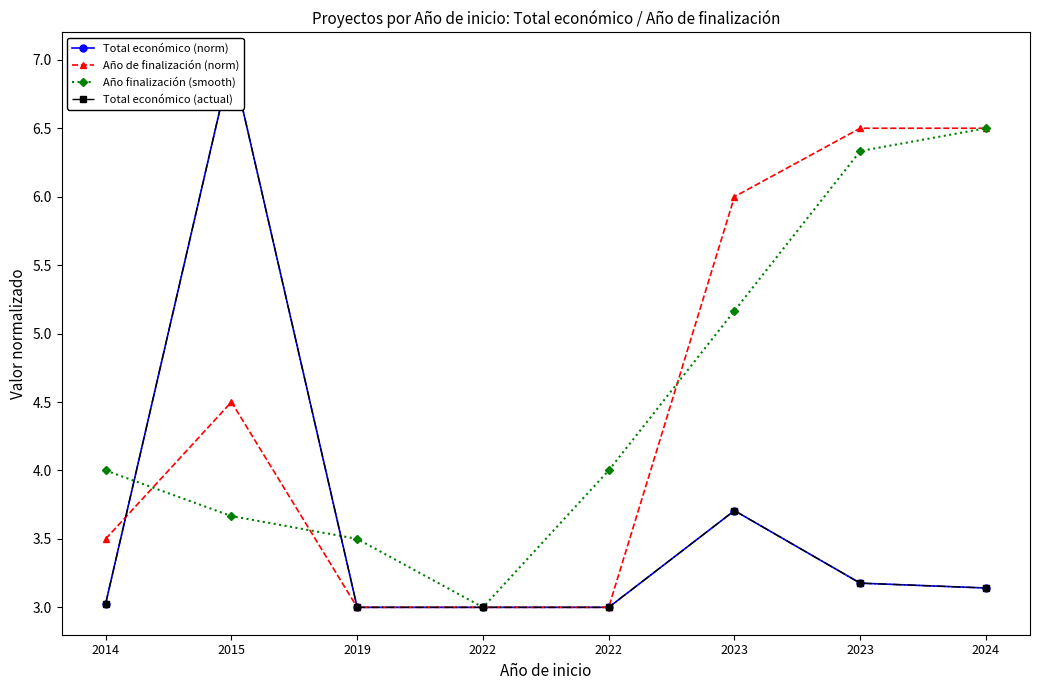

Where is the first local minimum for Año finalización (smooth)?

2022